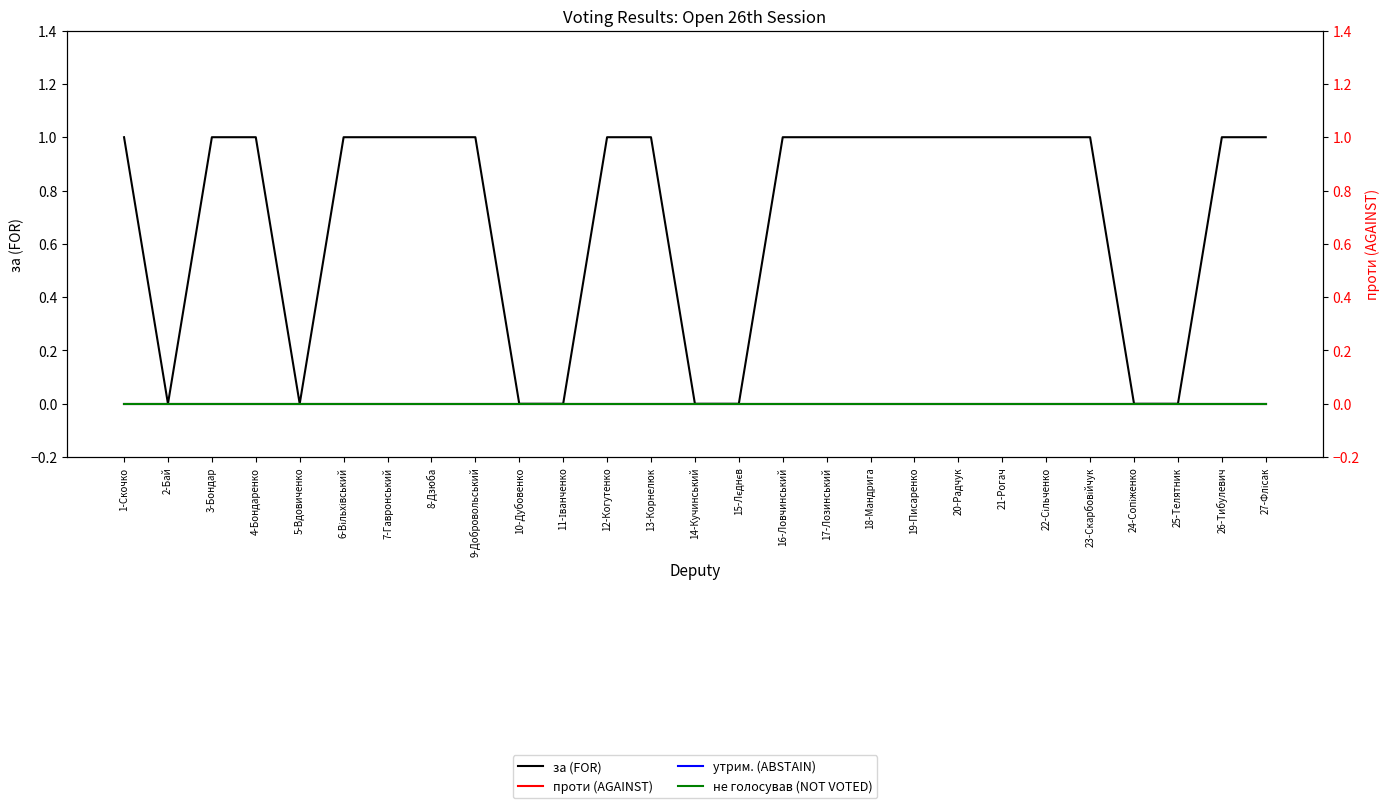

How many positive values does the за (FOR) series have?

19